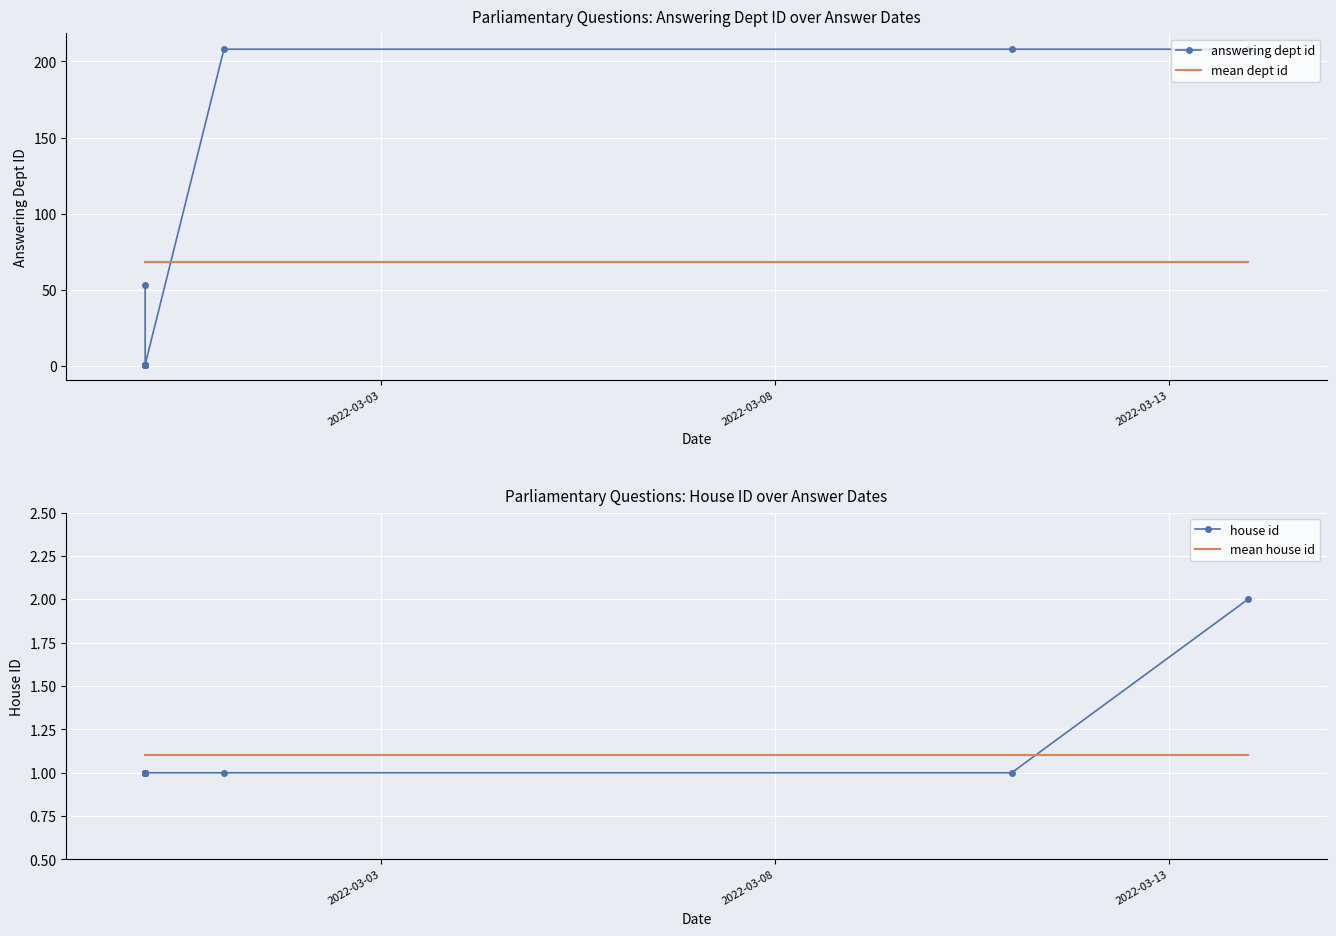

Reading left to right, extract all data points from this chart.

answering dept id: 53.0	1.0	1.0	1.0	1.0	1.0	1.0	208.0	208.0	208.0
mean dept id: 68.3	68.3	68.3	68.3	68.3	68.3	68.3	68.3	68.3	68.3
house id: 1.0	1.0	1.0	1.0	1.0	1.0	1.0	1.0	1.0	2.0
mean house id: 1.1	1.1	1.1	1.1	1.1	1.1	1.1	1.1	1.1	1.1